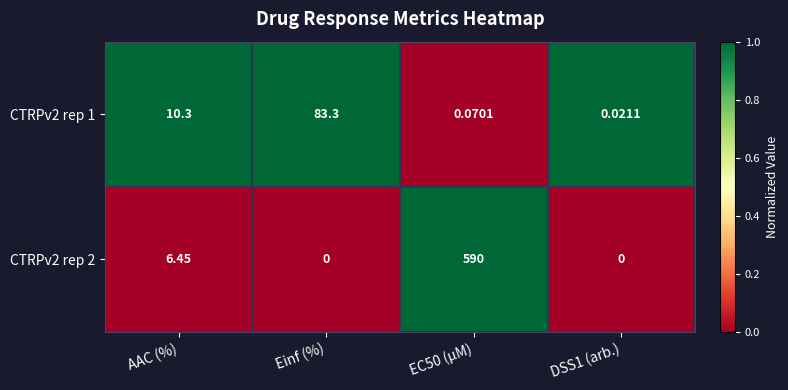

Which series has the largest range (max minus min)?

CTRPv2 rep 2